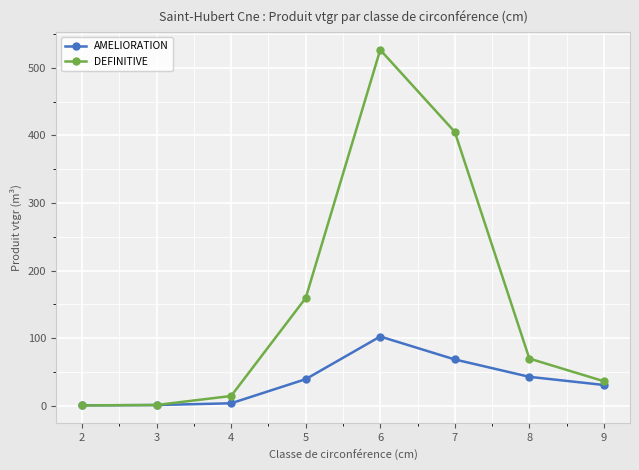

Rank the series by their maximum value, from lowest to highest.

AMELIORATION, DEFINITIVE